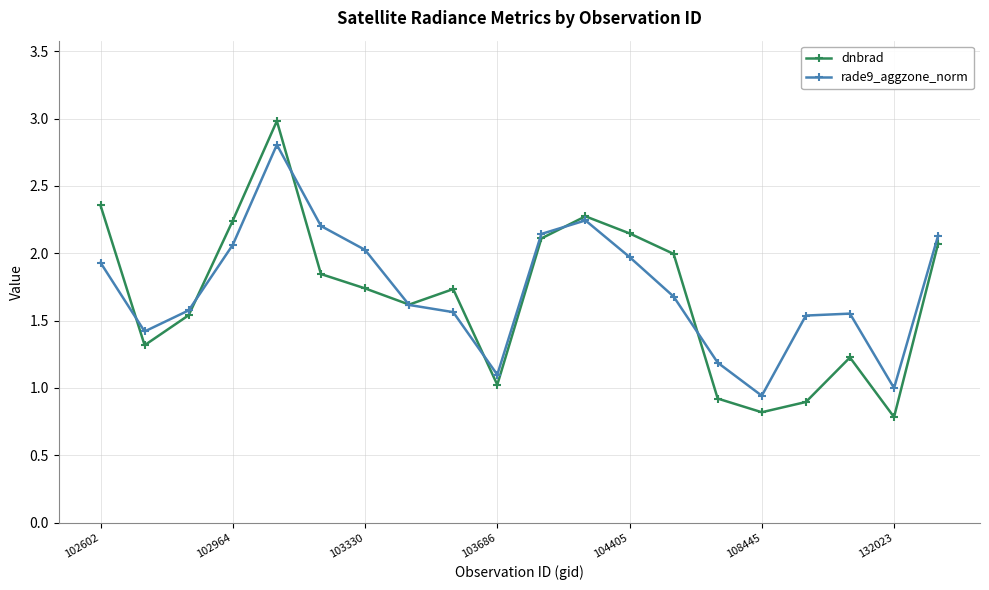

How many interior local valleys does the dnbrad series have?

5